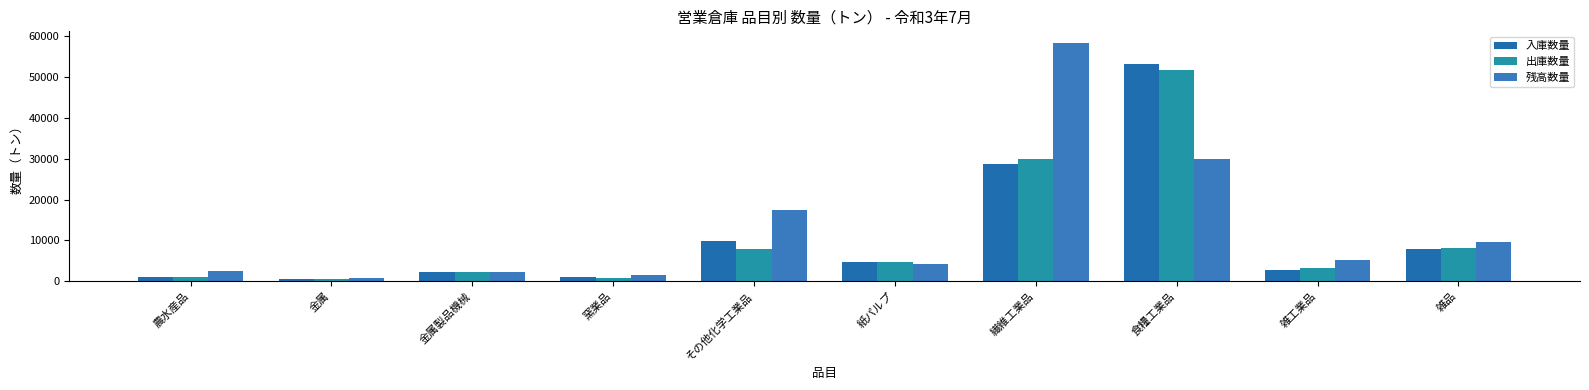

What is the sum of all 入庫数量 values?

112146